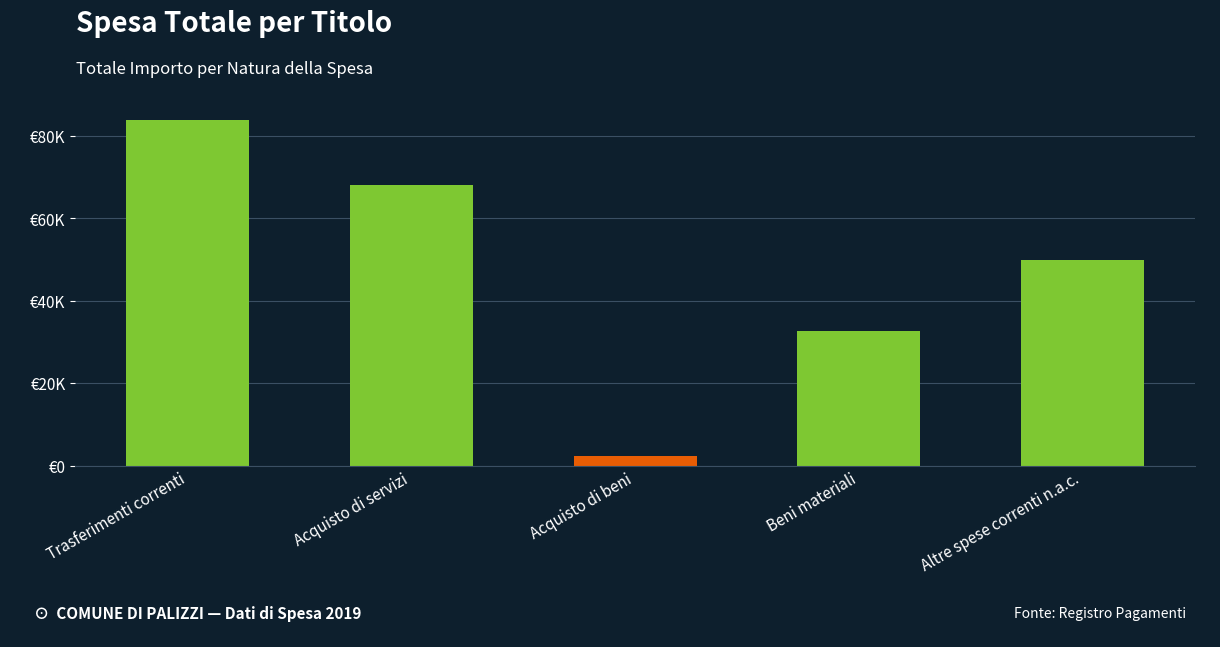

Are the bars horizontal?

No